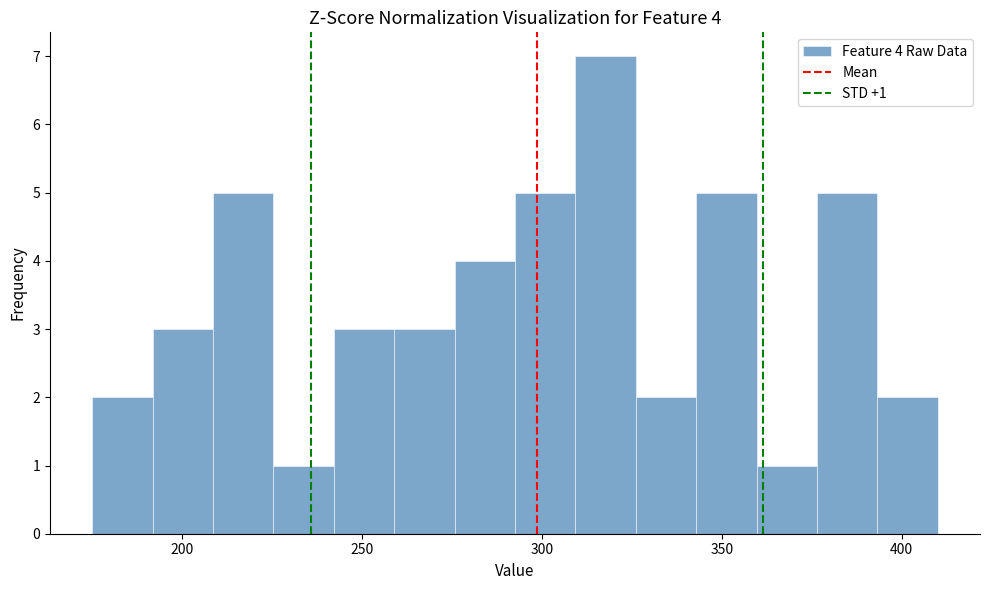

Read against the x-axis, roughly where is the centre of the tallest bar?

320